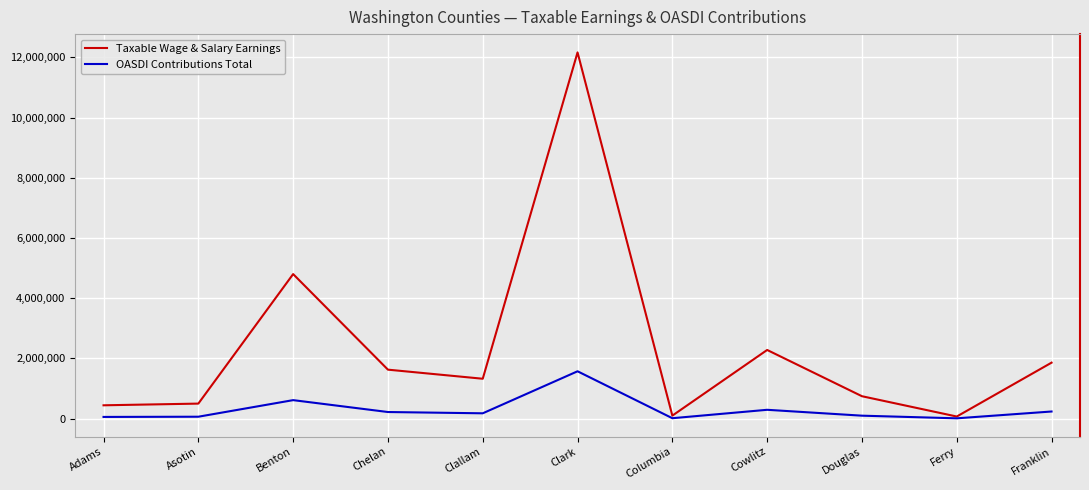

Rank the series by their average value, from lowest to highest.

OASDI Contributions Total, Taxable Wage & Salary Earnings